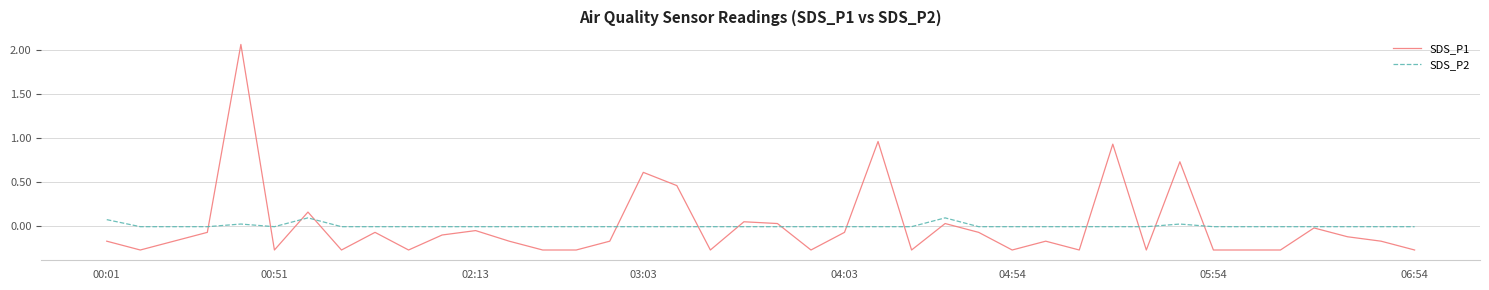

List the series in order of their peak value, highest first.

SDS_P1, SDS_P2